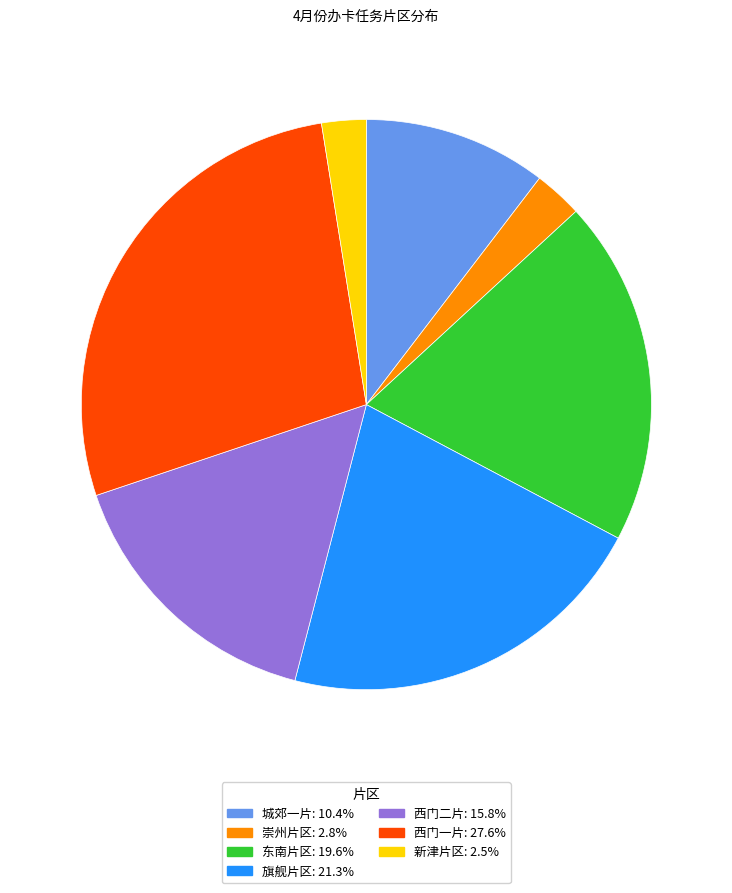

Is 西门二片 the majority of the pie?

No